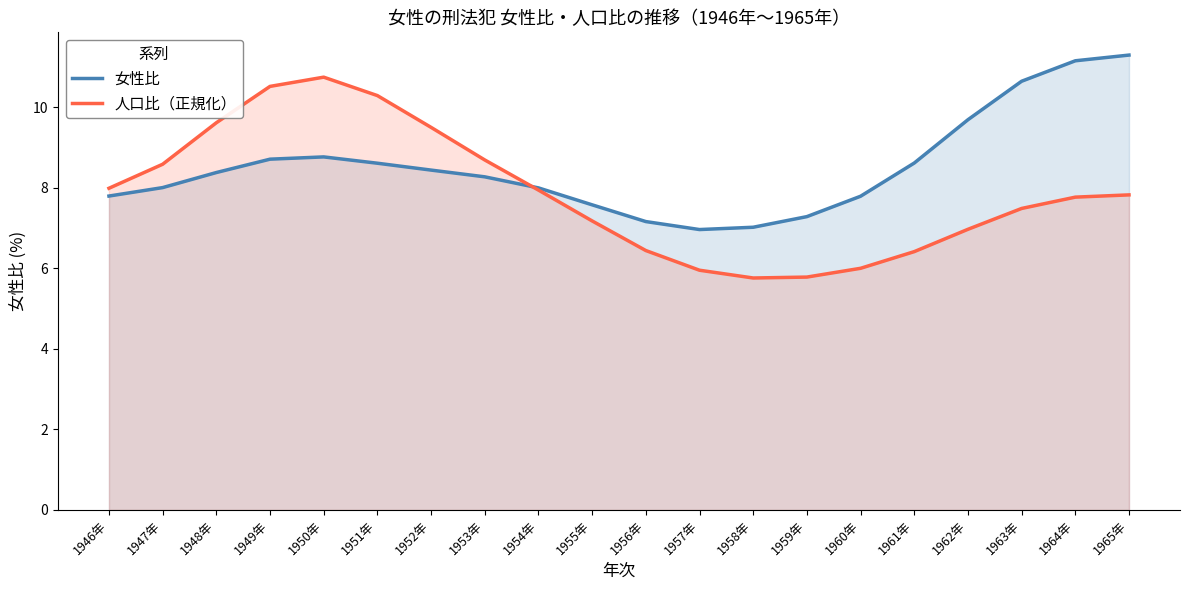

Does the chart display data point markers on the line(s)?

No